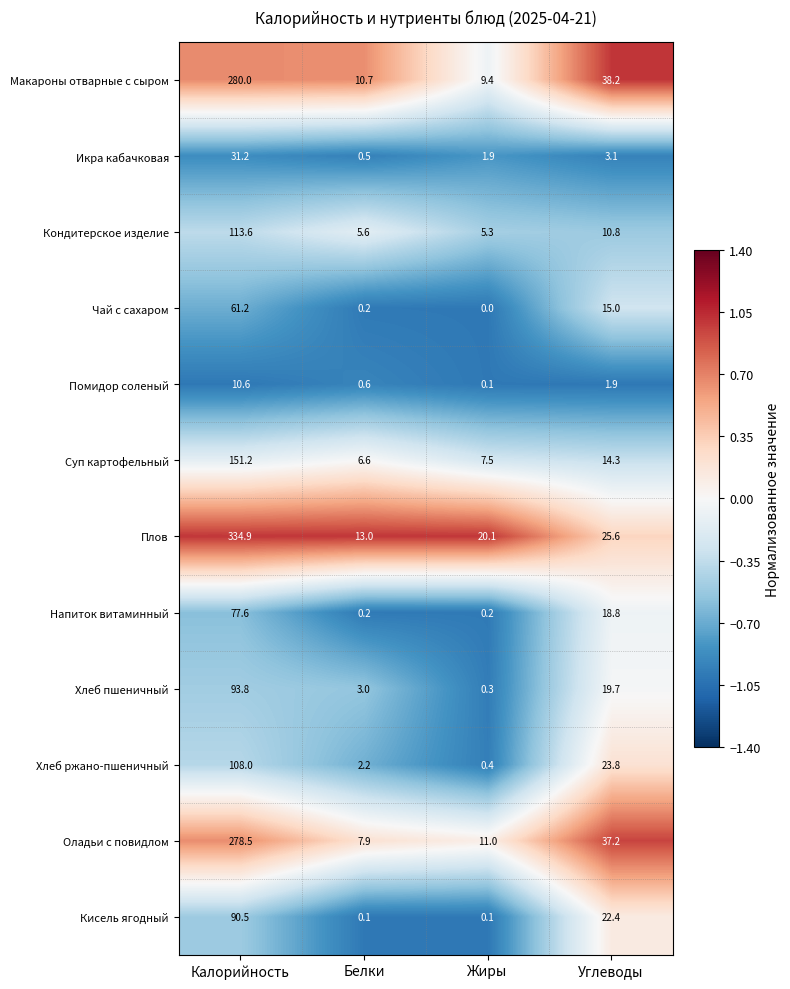

What is the maximum value for Хлеб ржано-пшеничный?

108.0